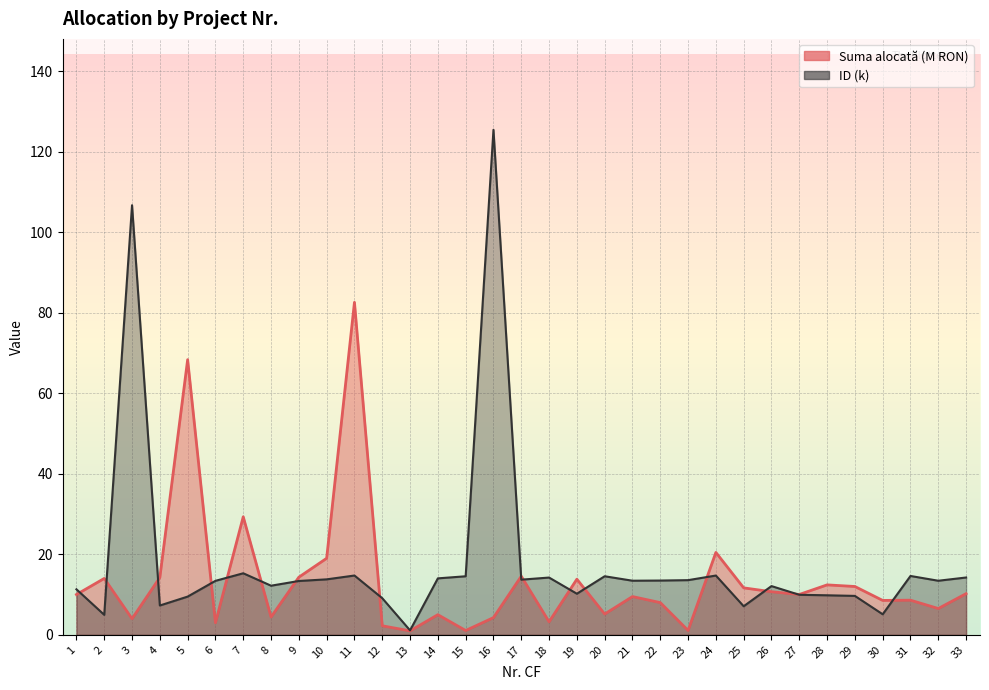

Rank the series by their average value, from lowest to highest.

Suma alocată (M RON), ID (k)